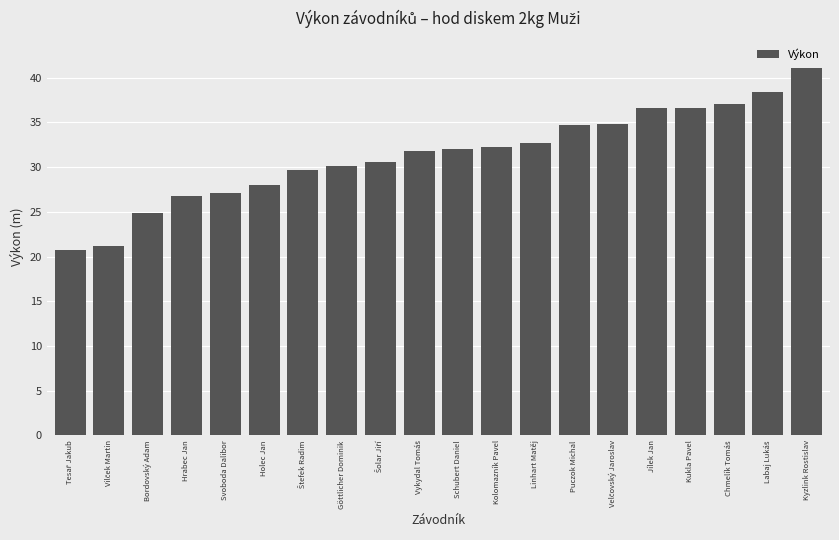

What position from the right is Kolomazník Pavel?

9